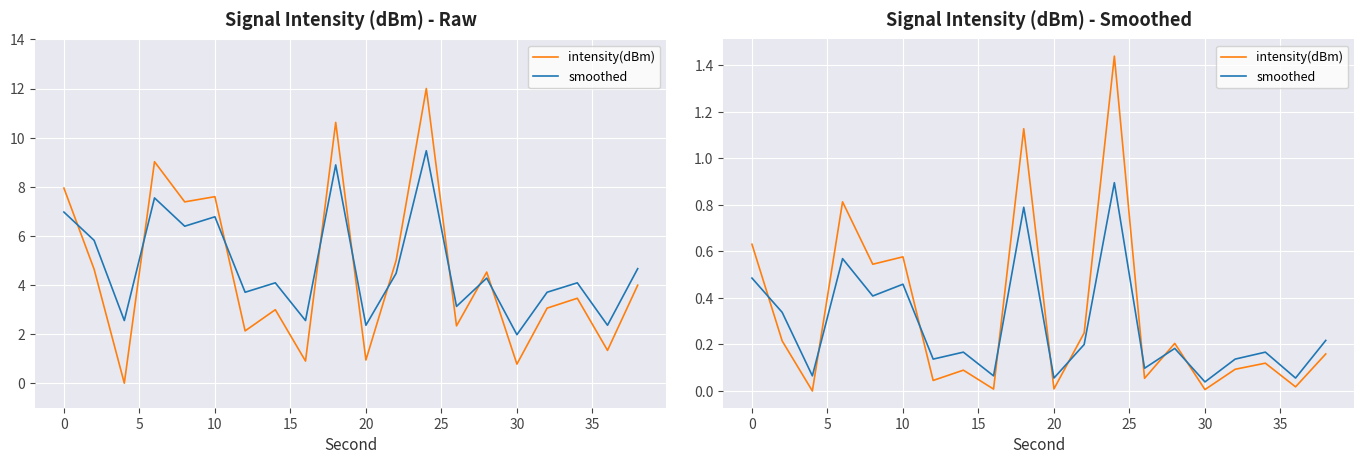

True or false: intensity(dBm) has more than 2 points higher than both neighbors.

True